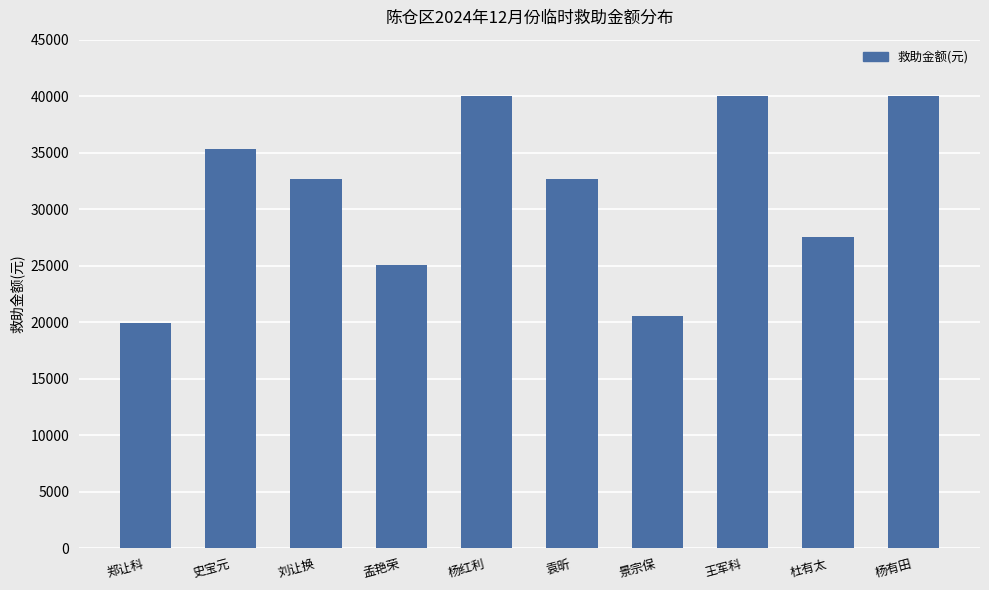

How many series are shown in this chart?

1